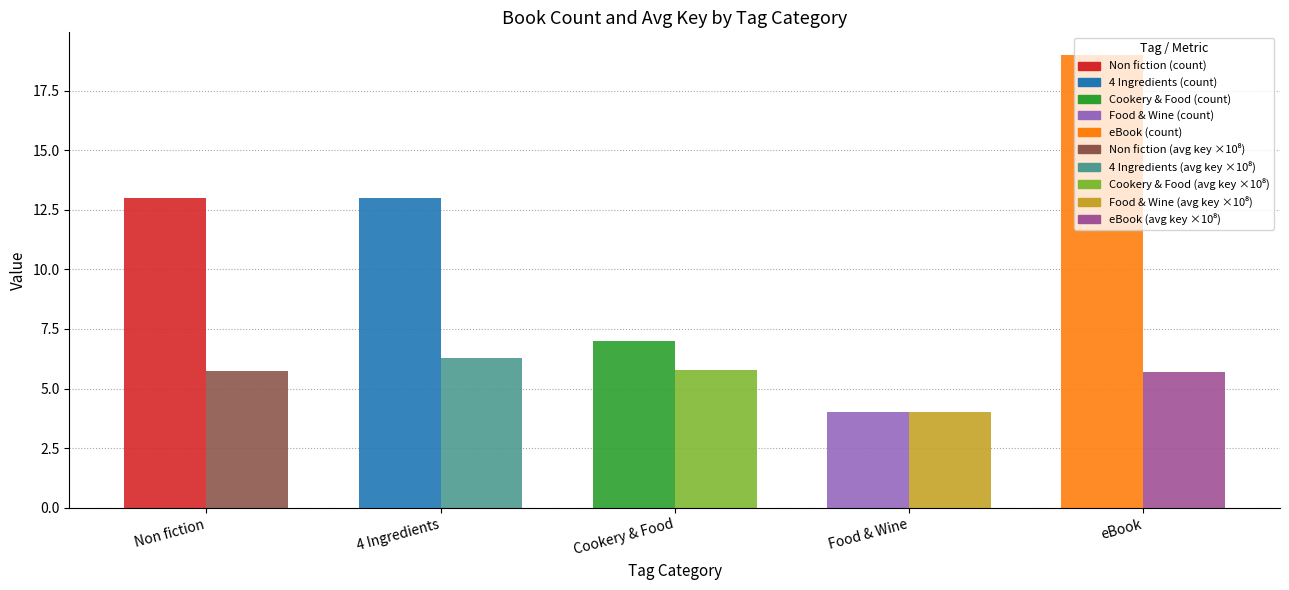

What is the greatest value displayed?

19.0